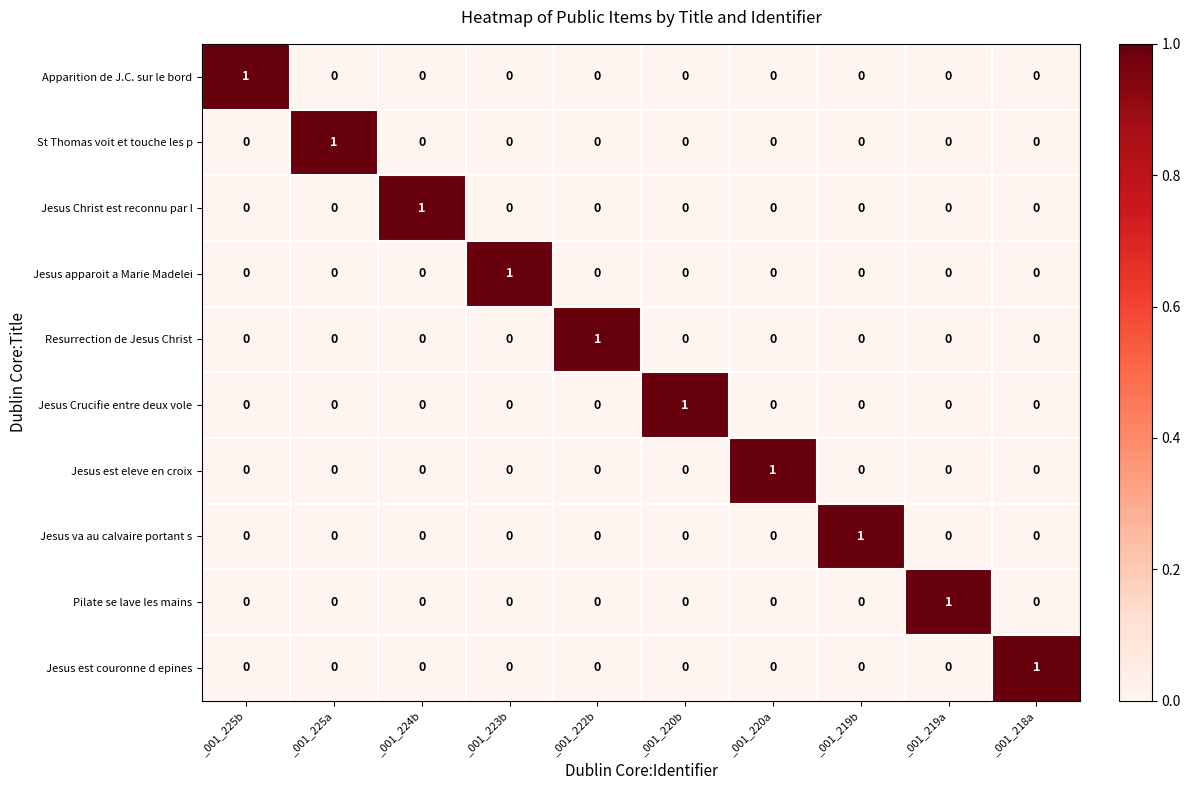

How many positive values does the Apparition de J.C. sur le bord series have?

1